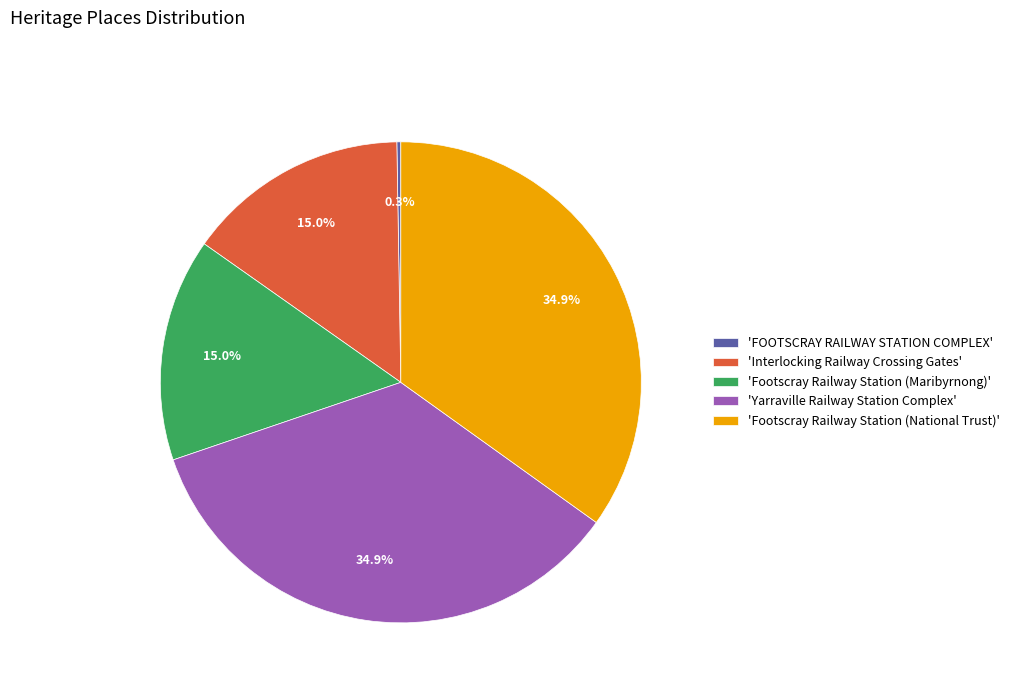

Which has a higher value, 'Yarraville Railway Station Complex' or 'Interlocking Railway Crossing Gates'?

'Yarraville Railway Station Complex'